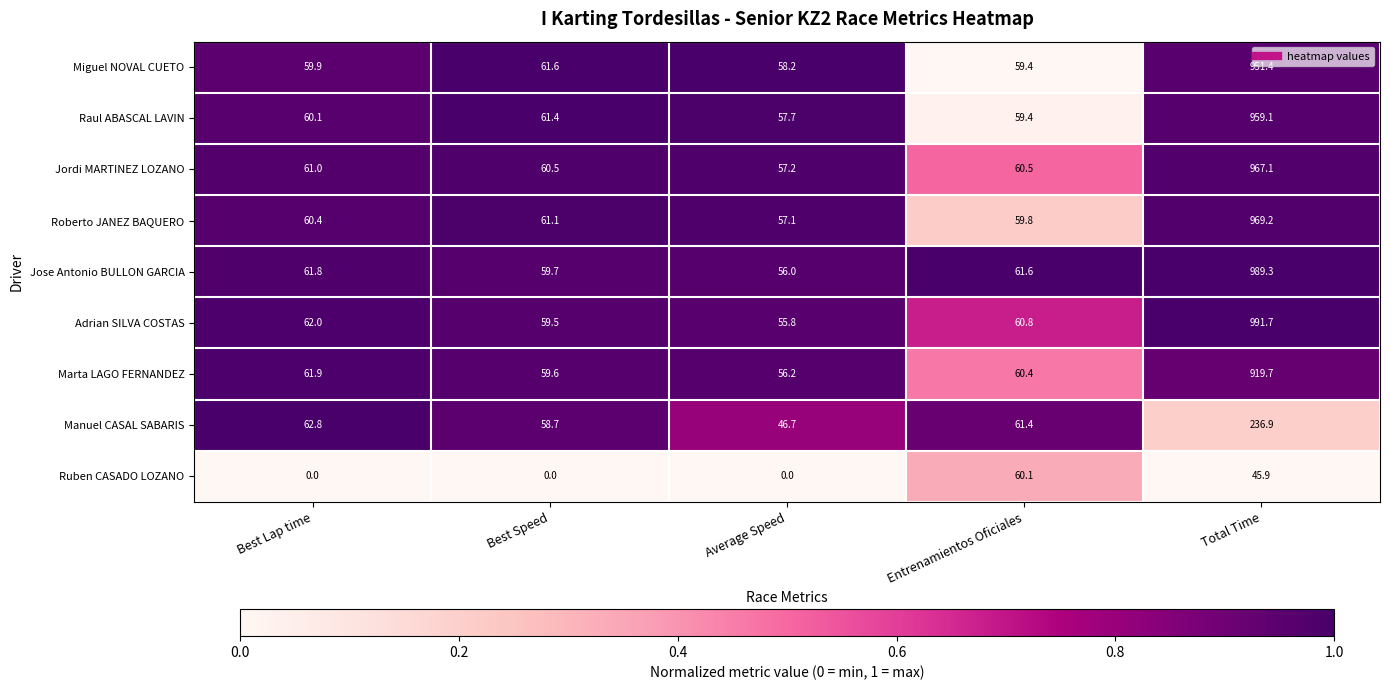

What is the sum of the Manuel CASAL SABARIS values at Best Lap time and Best Speed?

121.5